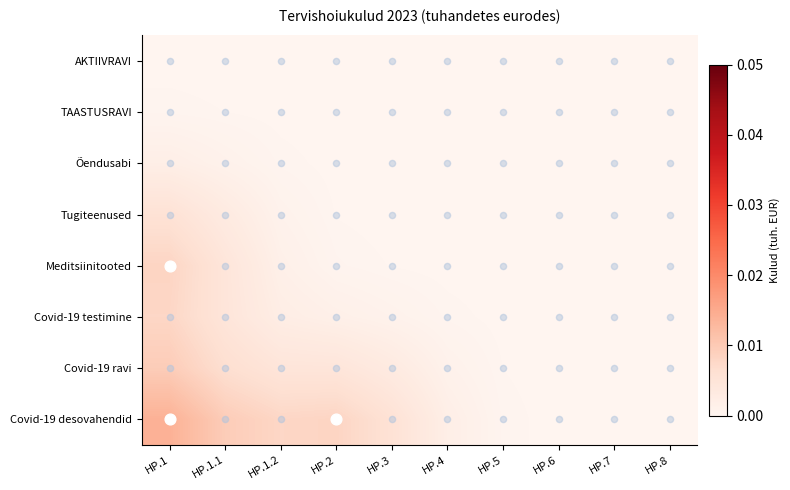

How many distinct data groups are displayed?

8